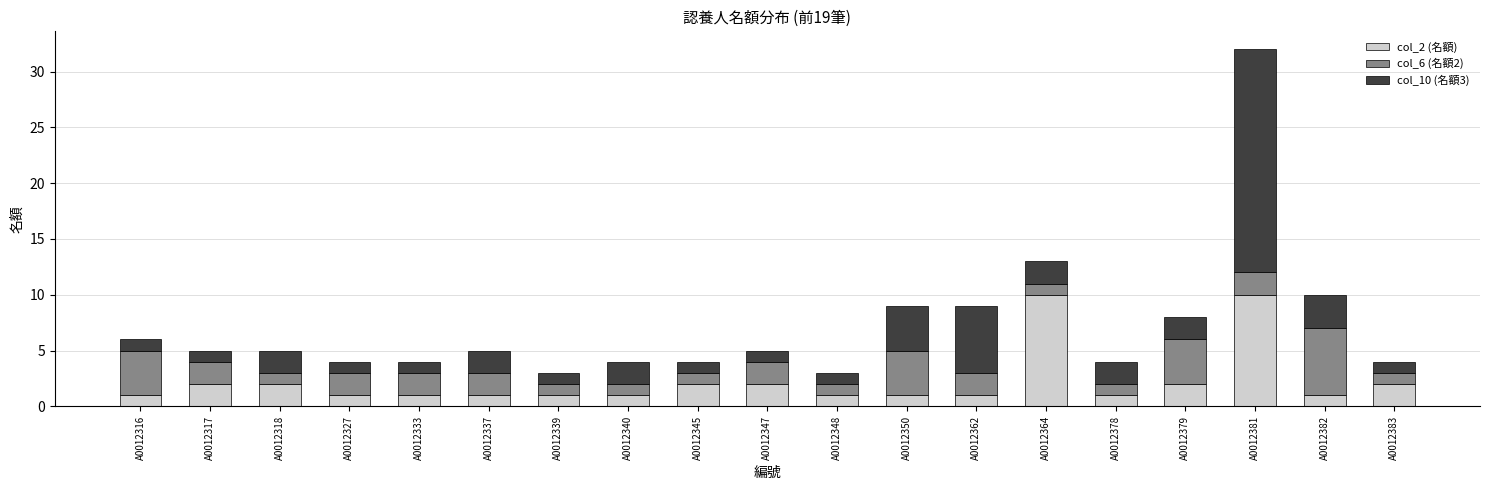

Are the bars grouped side by side (vs. stacked)?

No